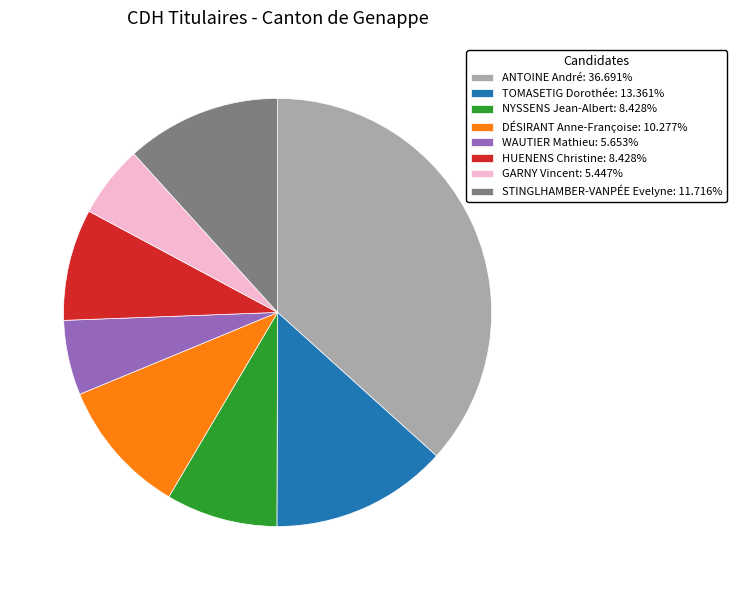

How many segments does this pie chart have?

8